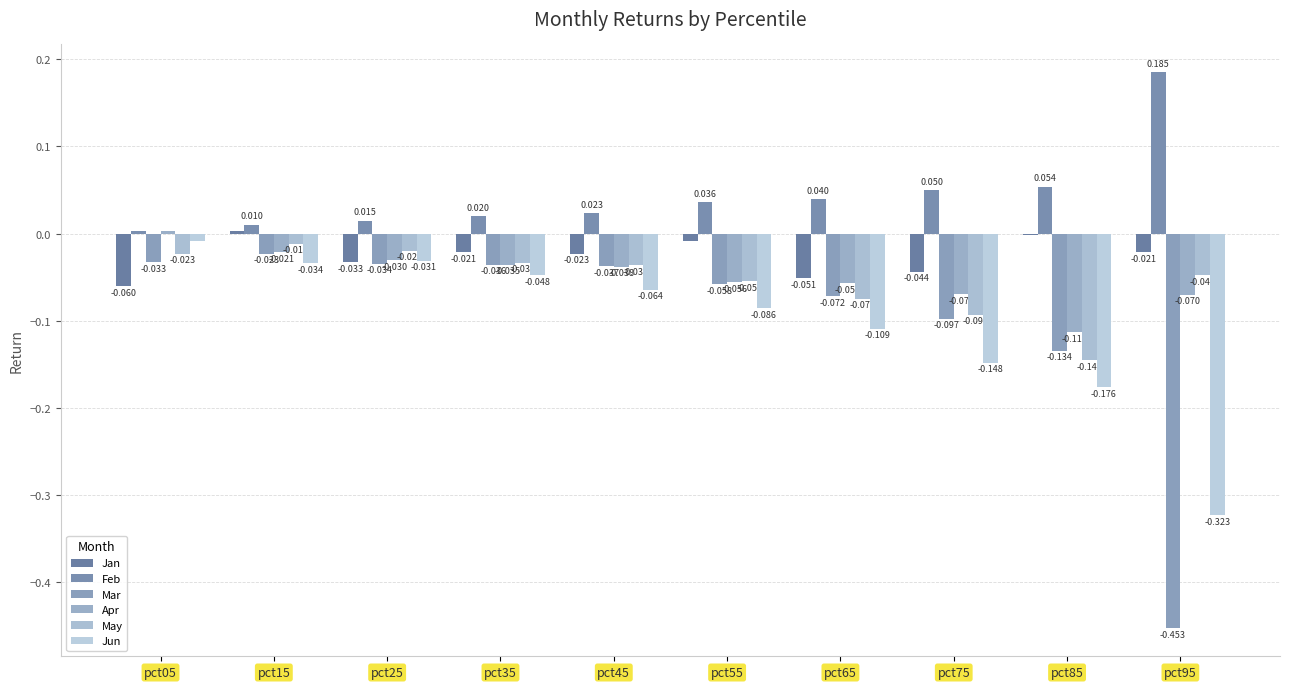

Reading right to left, list all the values displayed in this chart.

Jan: pct95=-0.0	pct85=-0.0	pct75=-0.0	pct65=-0.1	pct55=-0.0	pct45=-0.0	pct35=-0.0	pct25=-0.0	pct15=0.0	pct05=-0.1
Feb: pct95=0.2	pct85=0.1	pct75=0.0	pct65=0.0	pct55=0.0	pct45=0.0	pct35=0.0	pct25=0.0	pct15=0.0	pct05=0.0
Mar: pct95=-0.5	pct85=-0.1	pct75=-0.1	pct65=-0.1	pct55=-0.1	pct45=-0.0	pct35=-0.0	pct25=-0.0	pct15=-0.0	pct05=-0.0
Apr: pct95=-0.1	pct85=-0.1	pct75=-0.1	pct65=-0.1	pct55=-0.1	pct45=-0.0	pct35=-0.0	pct25=-0.0	pct15=-0.0	pct05=0.0
May: pct95=-0.0	pct85=-0.1	pct75=-0.1	pct65=-0.1	pct55=-0.1	pct45=-0.0	pct35=-0.0	pct25=-0.0	pct15=-0.0	pct05=-0.0
Jun: pct95=-0.3	pct85=-0.2	pct75=-0.1	pct65=-0.1	pct55=-0.1	pct45=-0.1	pct35=-0.0	pct25=-0.0	pct15=-0.0	pct05=-0.0